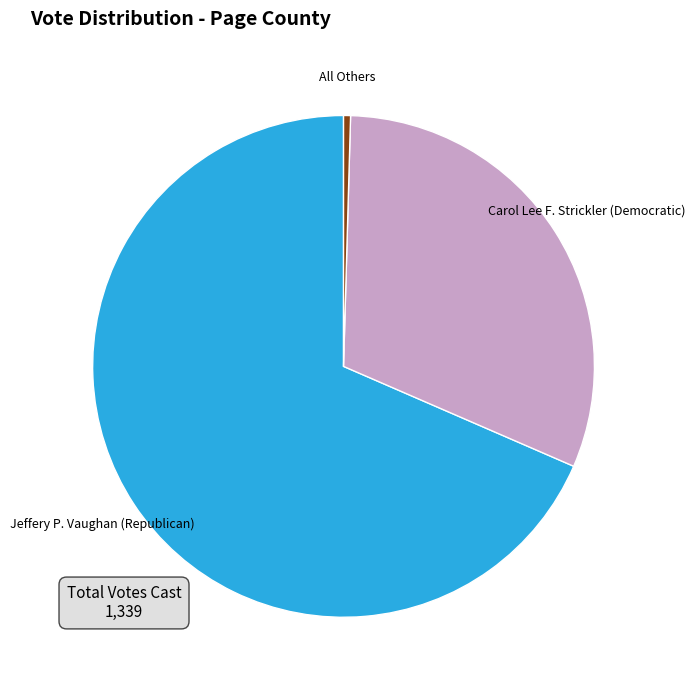

Is it true that Jeffery P. Vaughan (Republican) is 79% of the pie?

False